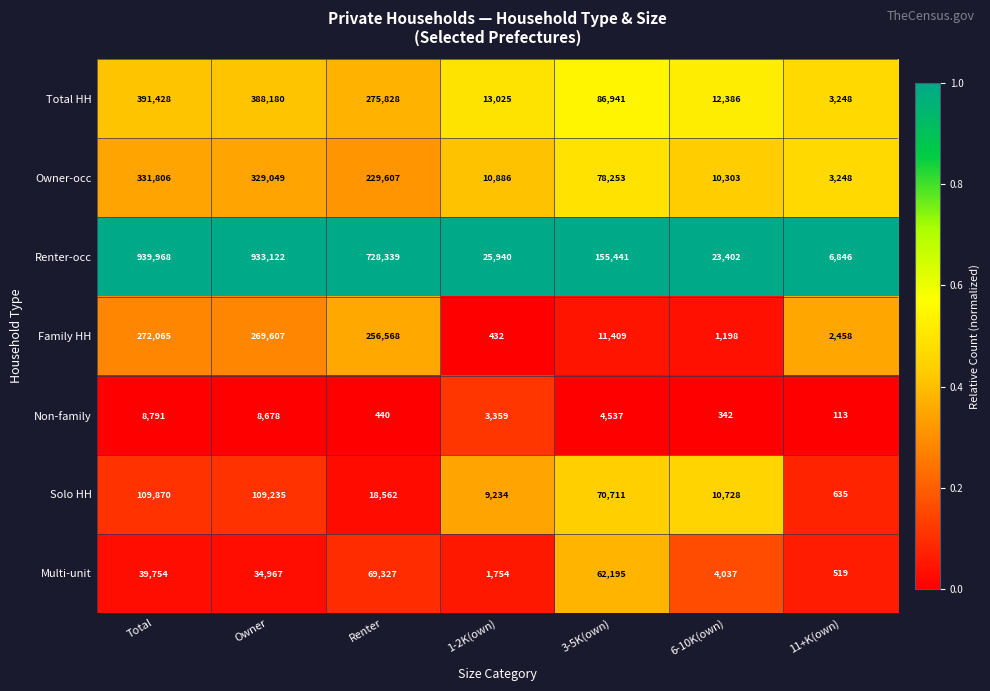

What is the total value across all series at Owner?

2072838